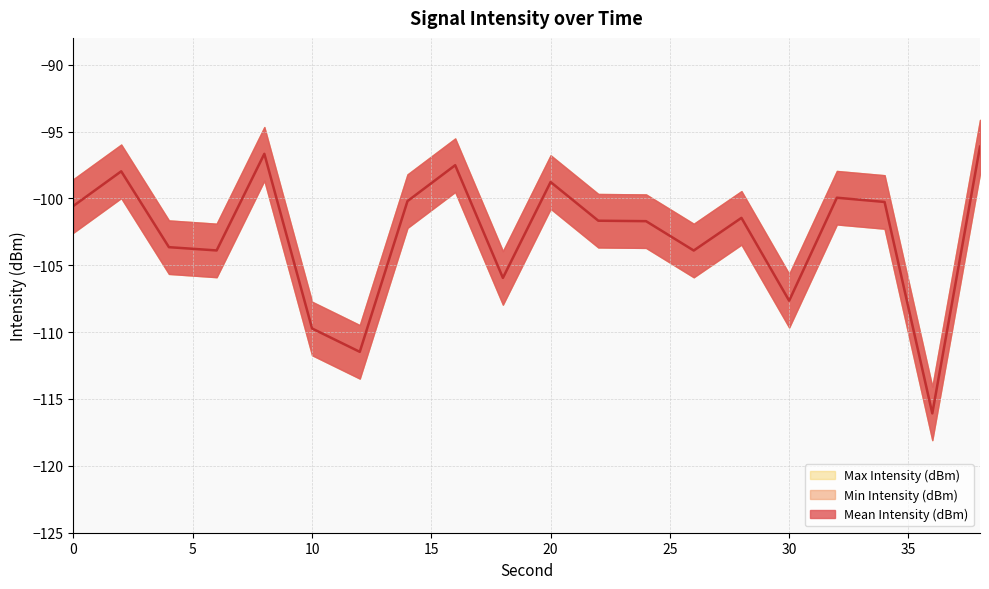

Reading left to right, transcribe all the data shown in this chart.

Mean Intensity (dBm): 0=-100.6	2=-98.0	4=-103.6	6=-103.9	8=-96.7	10=-109.7	12=-111.5	14=-100.2	16=-97.5	18=-105.9	20=-98.8	22=-101.7	24=-101.7	26=-103.9	28=-101.5	30=-107.7	32=-100.0	34=-100.3	36=-116.1	38=-96.1
Min Intensity (dBm): 0=-102.6	2=-100.0	4=-105.6	6=-105.9	8=-98.7	10=-111.7	12=-113.5	14=-102.2	16=-99.5	18=-107.9	20=-100.8	22=-103.7	24=-103.7	26=-105.9	28=-103.5	30=-109.7	32=-102.0	34=-102.3	36=-118.1	38=-98.1
Max Intensity (dBm): 0=-98.6	2=-96.0	4=-101.6	6=-101.9	8=-94.7	10=-107.7	12=-109.5	14=-98.2	16=-95.5	18=-103.9	20=-96.8	22=-99.7	24=-99.7	26=-101.9	28=-99.5	30=-105.7	32=-98.0	34=-98.3	36=-114.1	38=-94.1